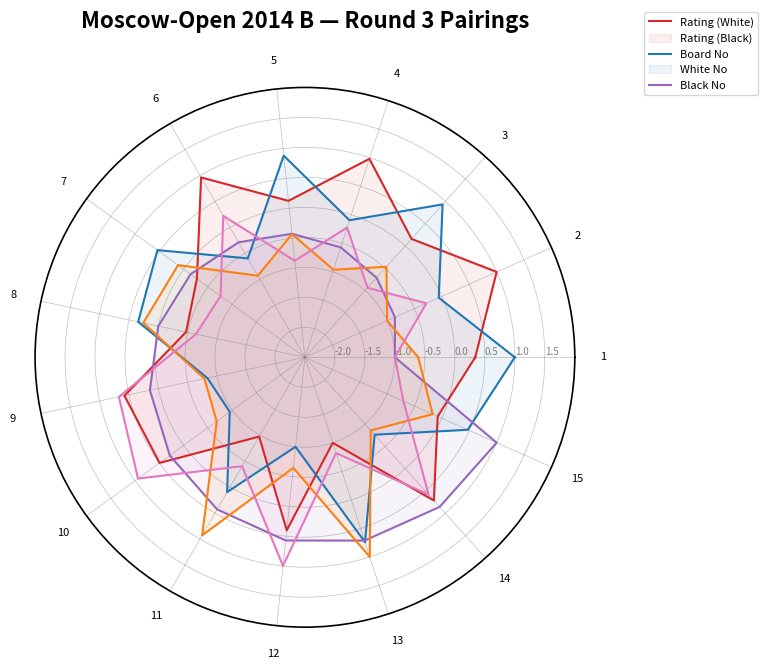

Rank the series by their average value, from lowest to highest.

White No, Black No, Board No, Rating (Black), Rating (White)